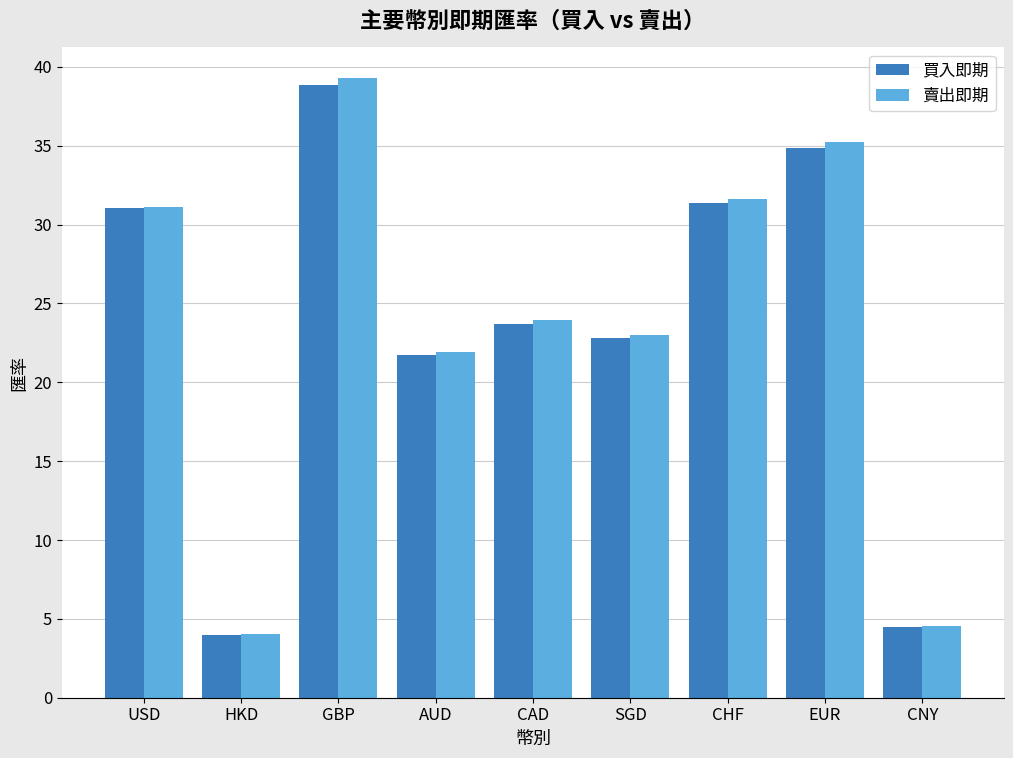

Rank the series by their maximum value, from highest to lowest.

賣出即期, 買入即期